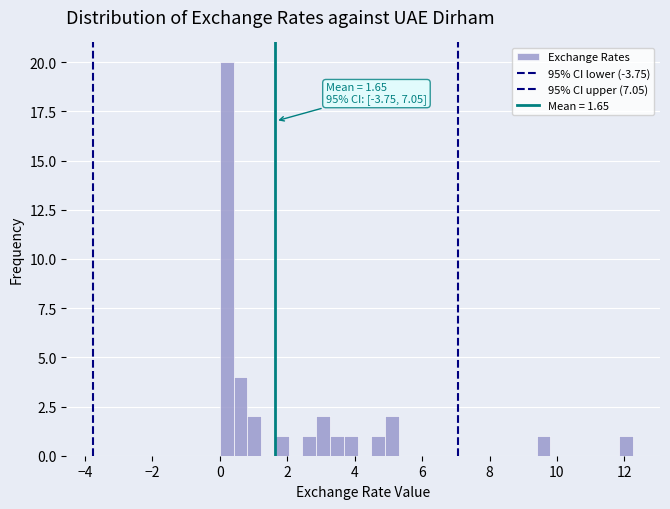

Read against the x-axis, roughly where is the centre of the tallest bar?

0.2